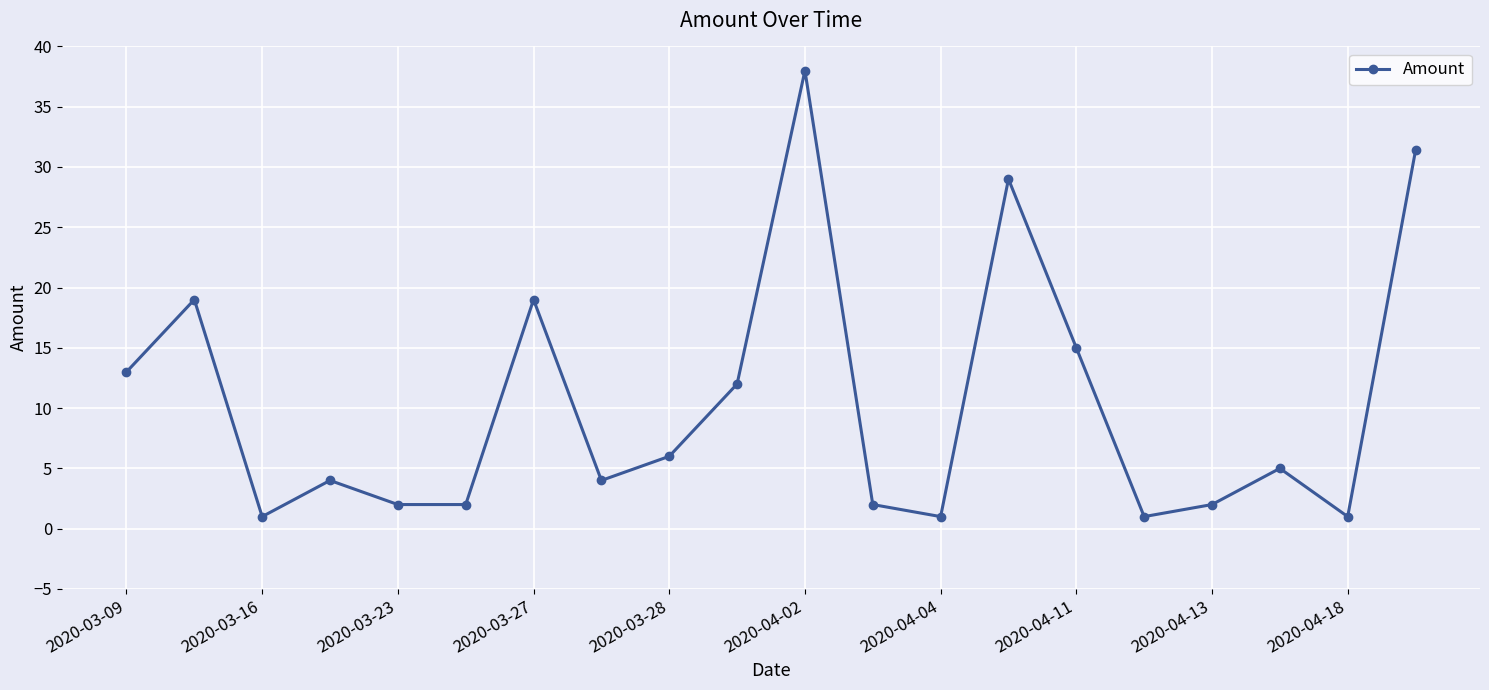

What is the average value?

10.4